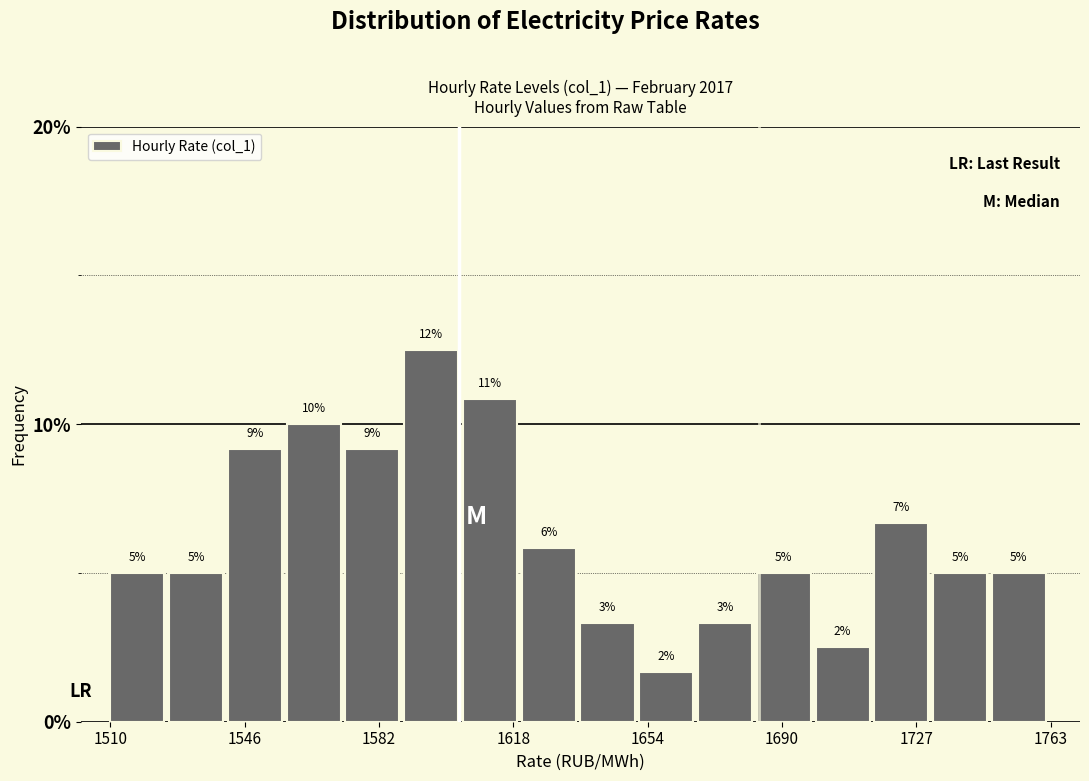

Read against the x-axis, roughly where is the centre of the tallest bar?

1595